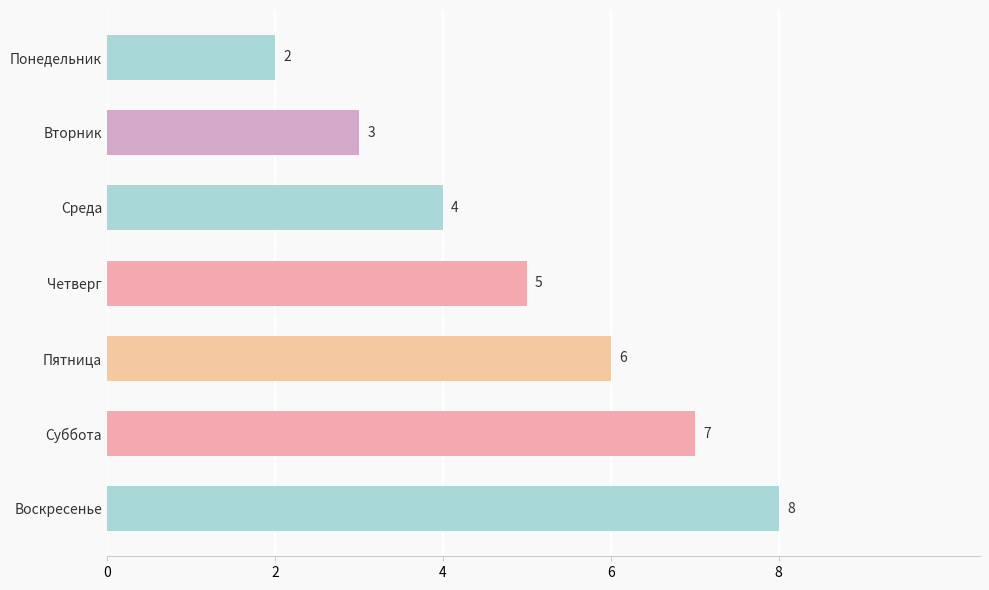

List the labels in order of value, smallest first.

Понедельник, Вторник, Среда, Четверг, Пятница, Суббота, Воскресенье